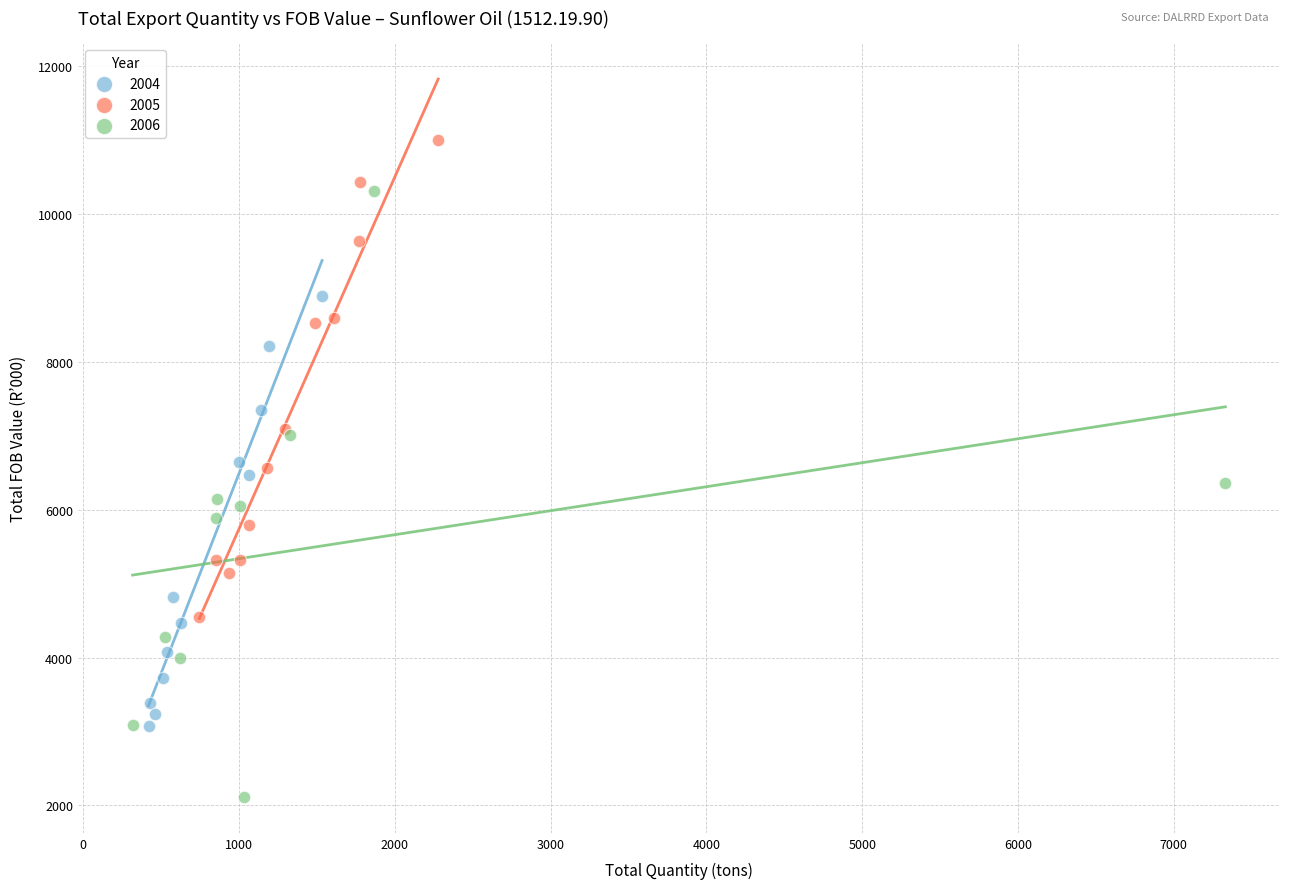

Which series contains the highest Y value?

2005